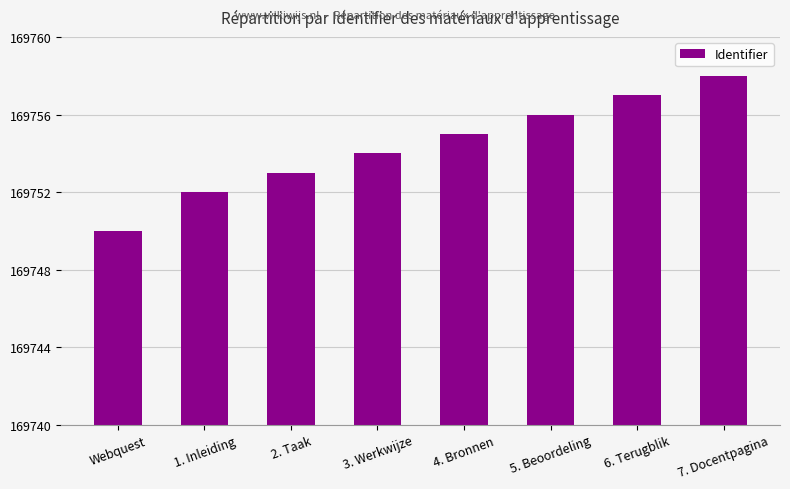

Reading left to right, what are all the values shown in this chart?

Webquest=169750	1. Inleiding=169752	2. Taak=169753	3. Werkwijze=169754	4. Bronnen=169755	5. Beoordeling=169756	6. Terugblik=169757	7. Docentpagina=169758